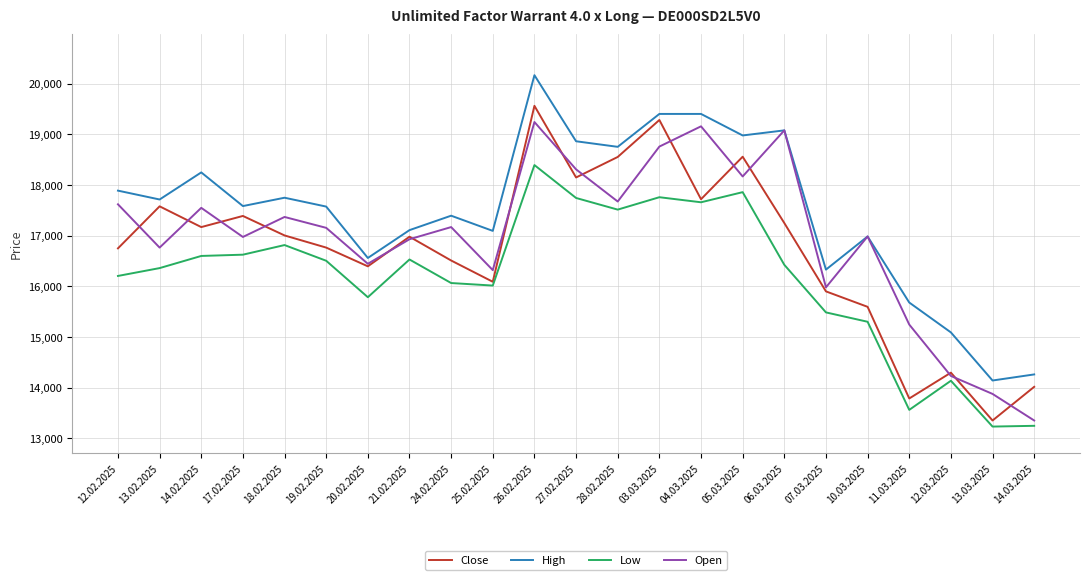

Is the value of High at 06.03.2025 greater than the value of Close at 11.03.2025?

Yes